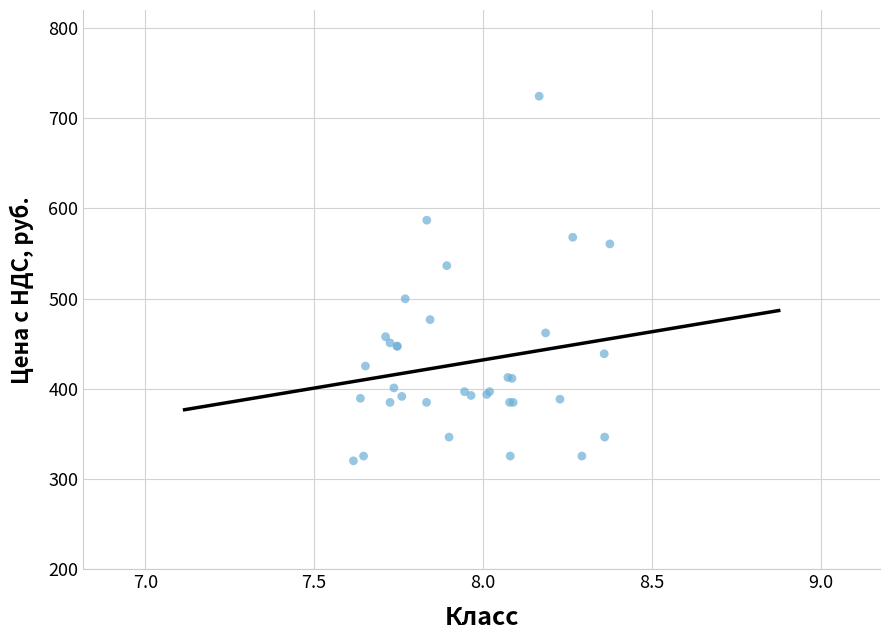

What Y value in the scatter plot is closest to 522?

536.6